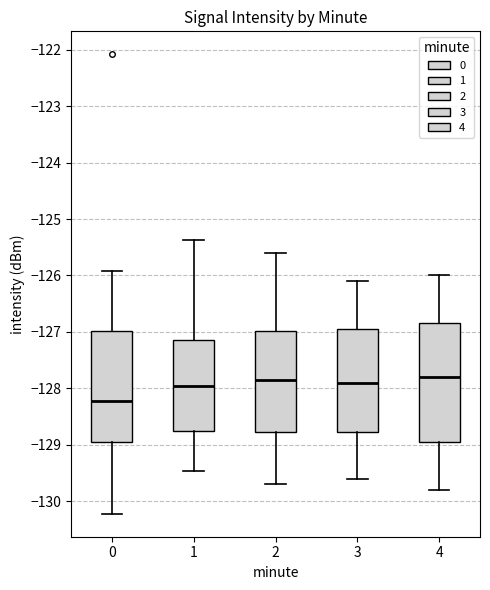

Where does the lower whisker of the box at x = 4 end on the y-axis? The values are not printed on the chart, so give them approximately, as read against the axis.

-129.8